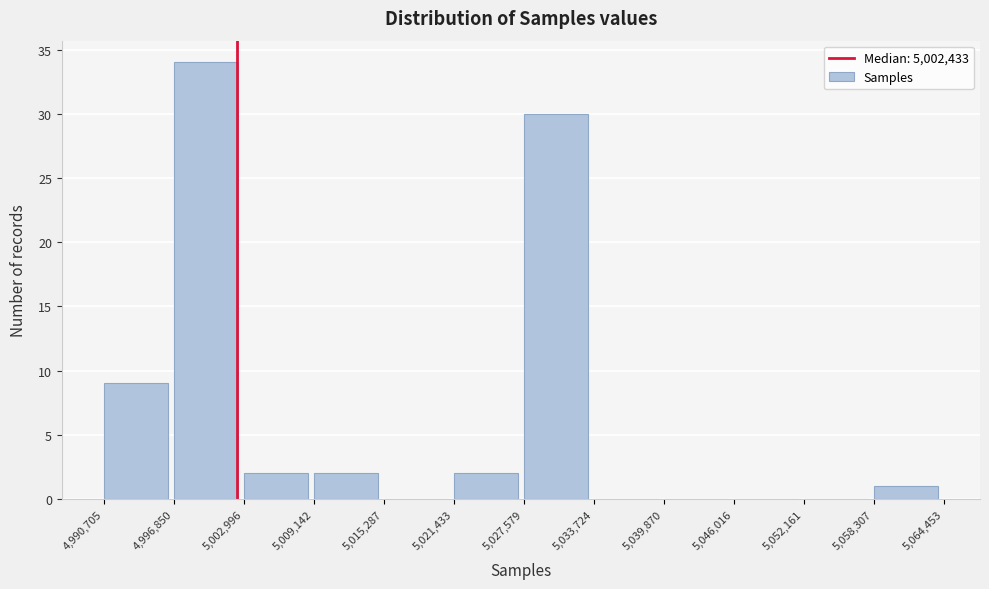

How tall is the bar that spans 5,027,579 to 5,033,724 on the x-axis? The values are not printed on the chart, so give them approximately, as read against the axis.

30